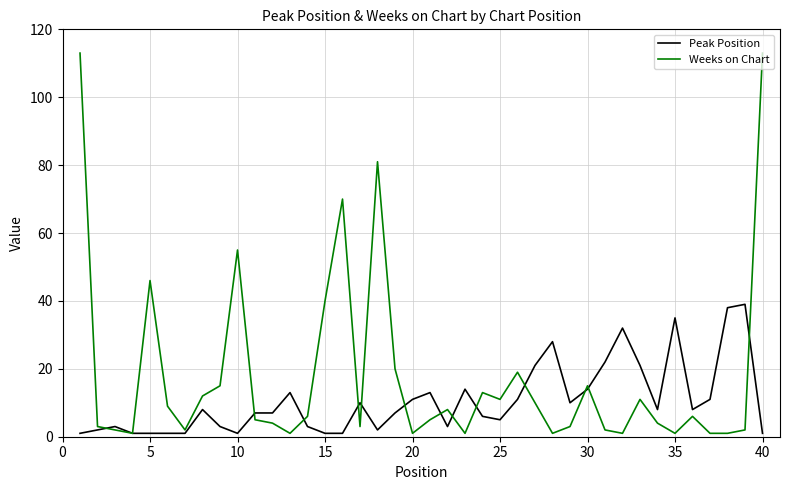

What is the highest value of the Peak Position series?

39